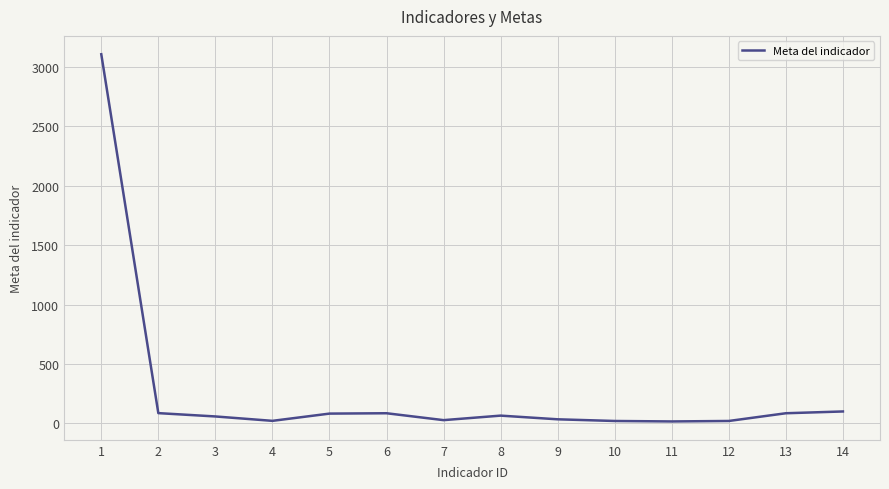

What is the change in value from 2 to 4?

-65.0